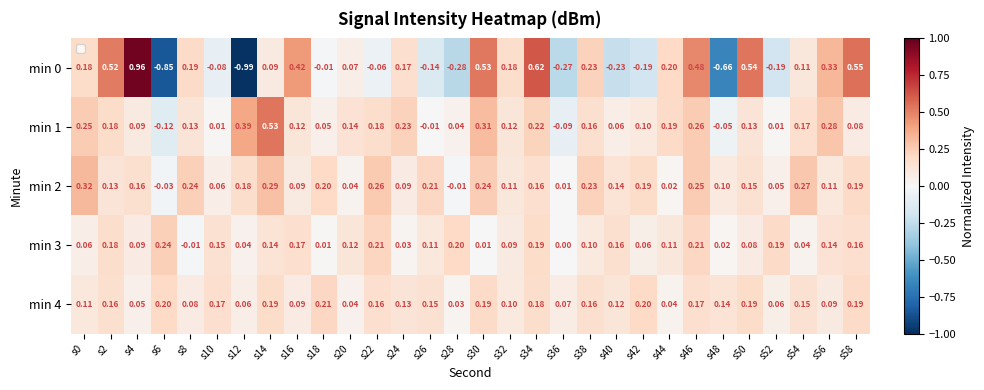

How many negative values does the min 3 series have?

1